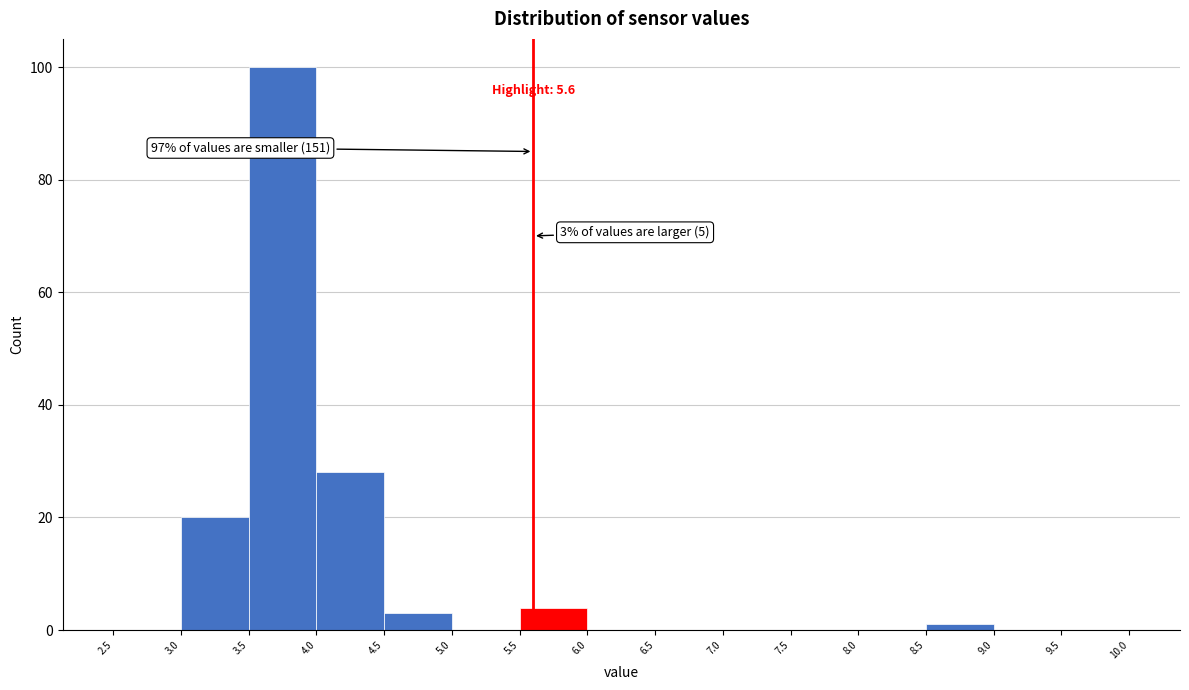

Over which range of the x-axis is the bar tallest?

3.5 to 4.0